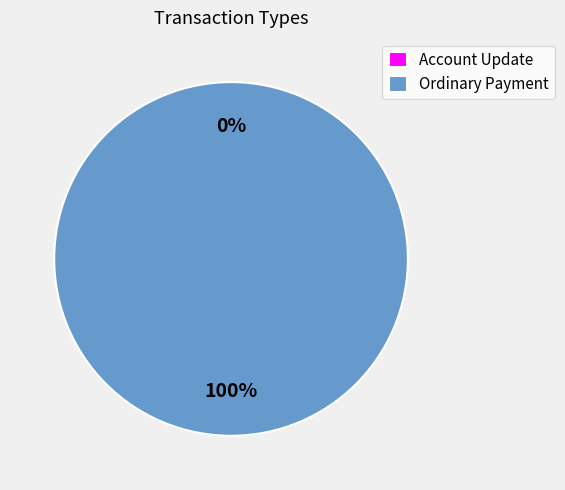

Does Account Update account for over 50% of the chart?

No